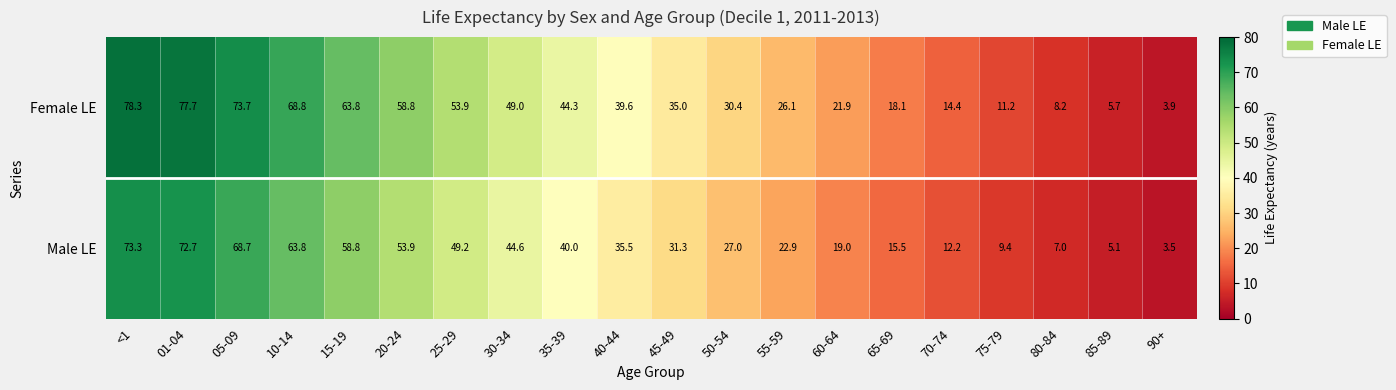

Rank the series by their maximum value, from highest to lowest.

Female LE, Male LE